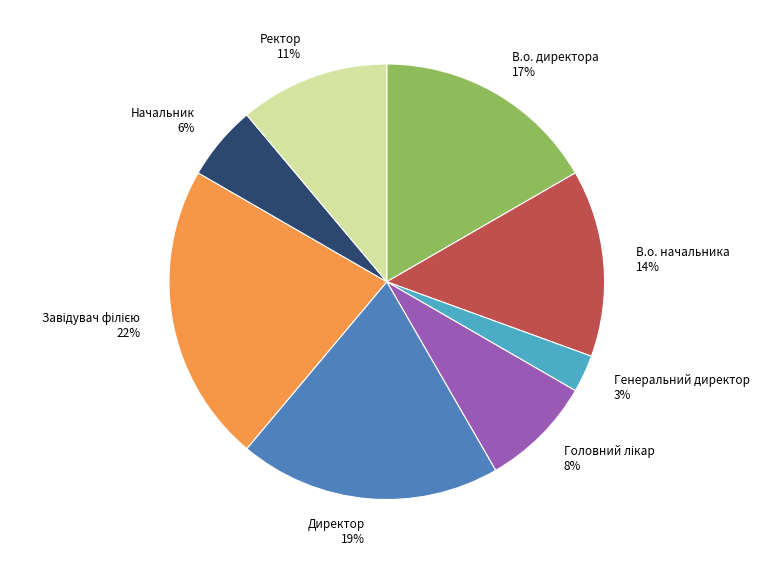

Which has a higher value, Директор or Начальник?

Директор